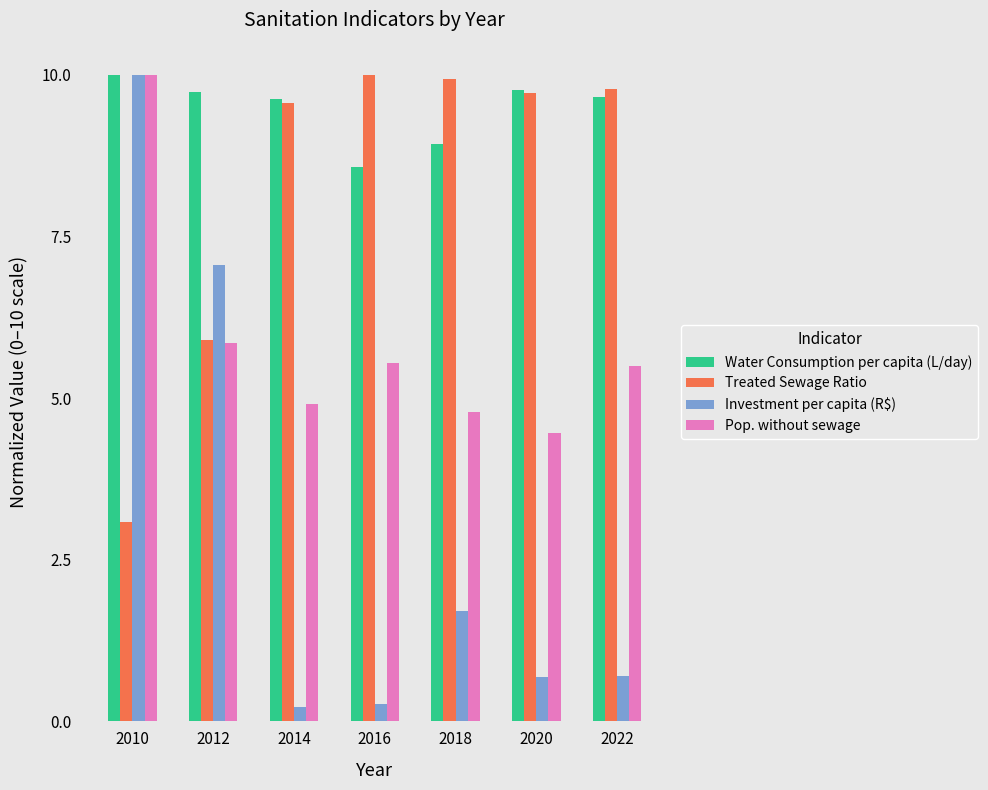

How many series are shown in this chart?

4